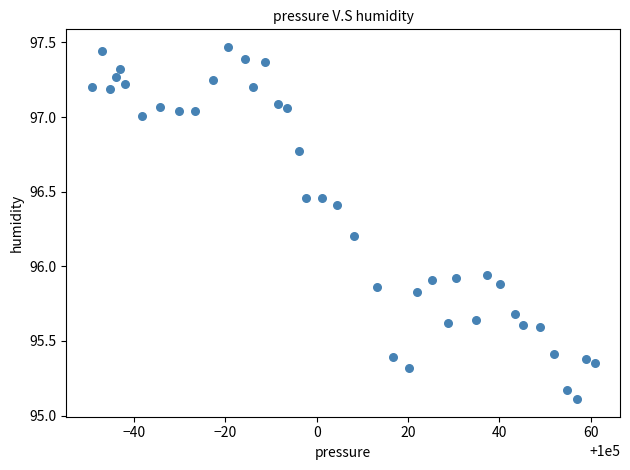

What is the range of X values (max minus min)?

110.1